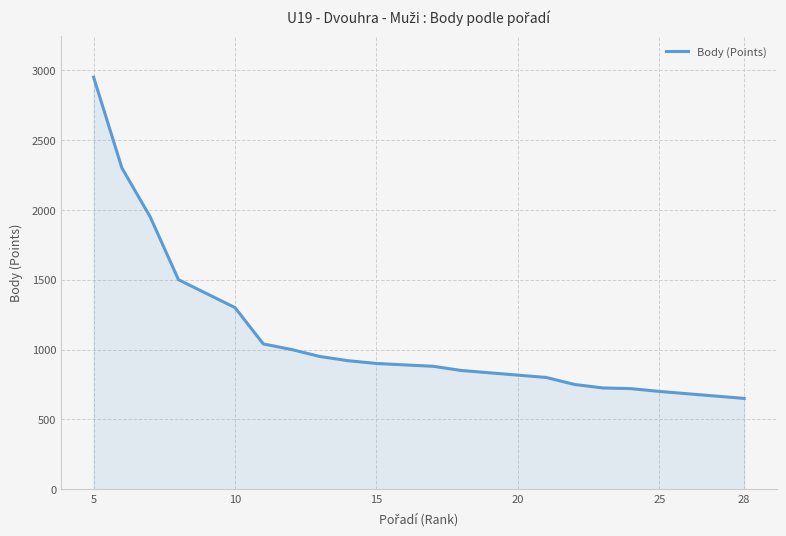

What is the greatest value displayed?

2950